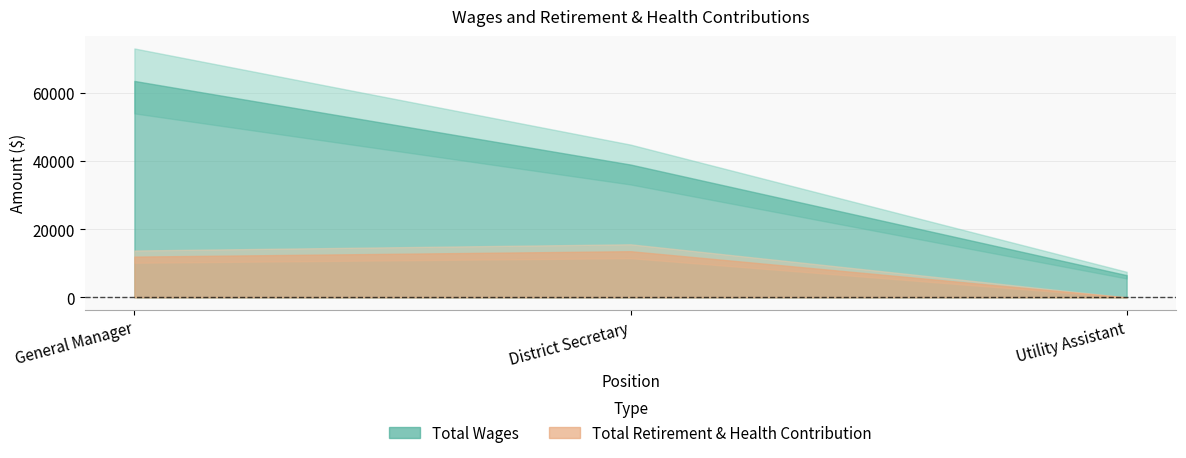

Reading left to right, what are all the values shown in this chart?

Total Wages: General Manager=63466	District Secretary=38954	Utility Assistant=6521
Total Retirement & Health Contribution: General Manager=11956	District Secretary=13540	Utility Assistant=0